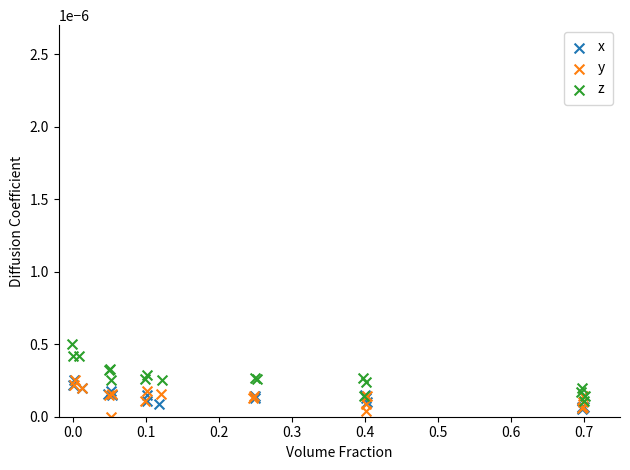

What are all the series names shown in the legend?

x, y, z